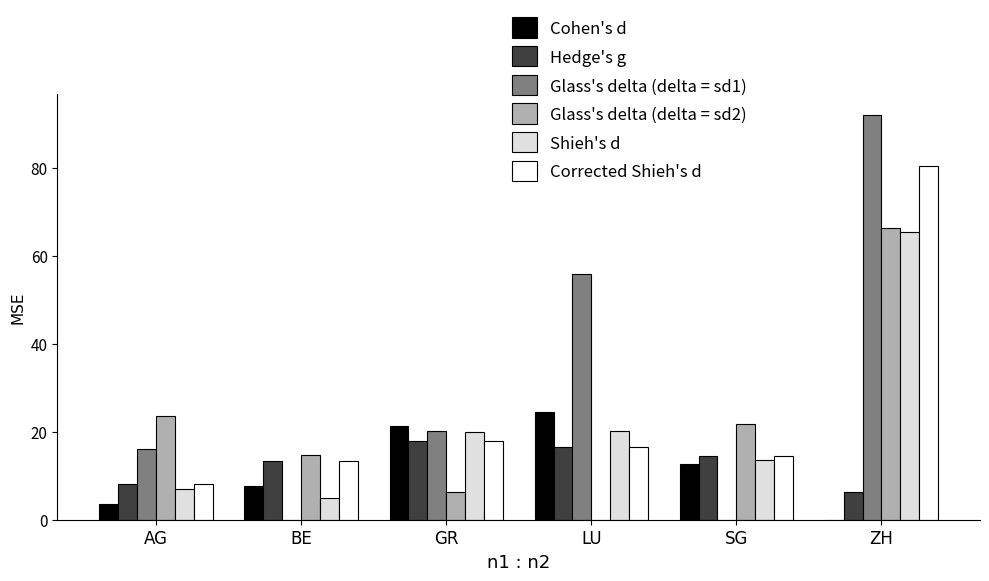

Are the bars grouped side by side (vs. stacked)?

Yes